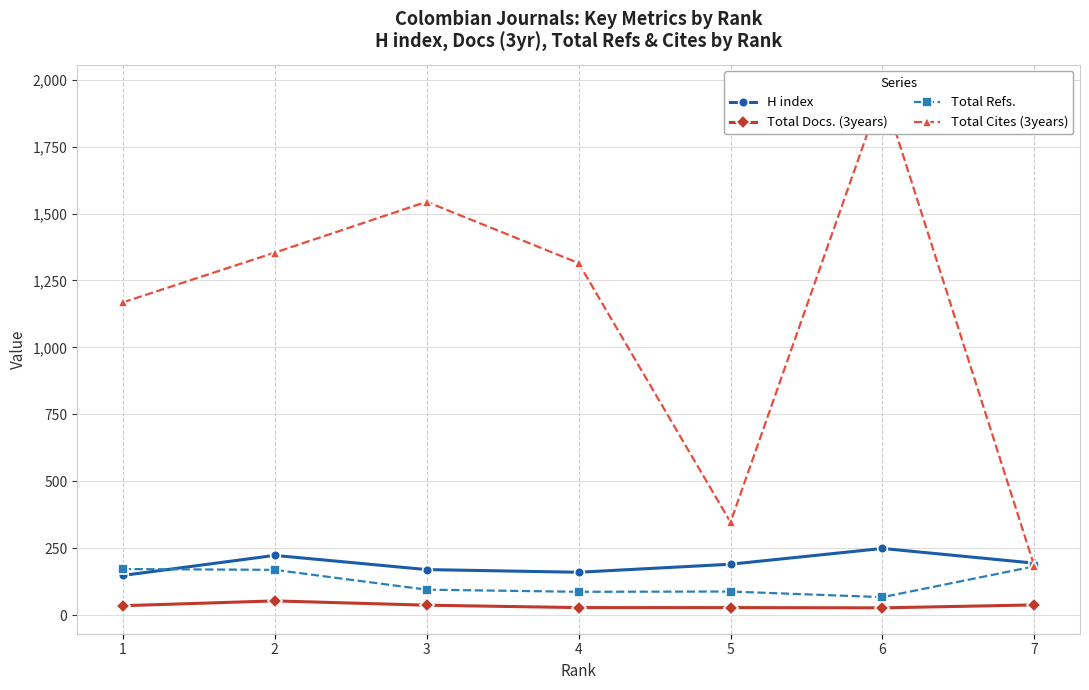

True or false: Total Cites (3years) and Total Docs. (3years) cross at least once.

False